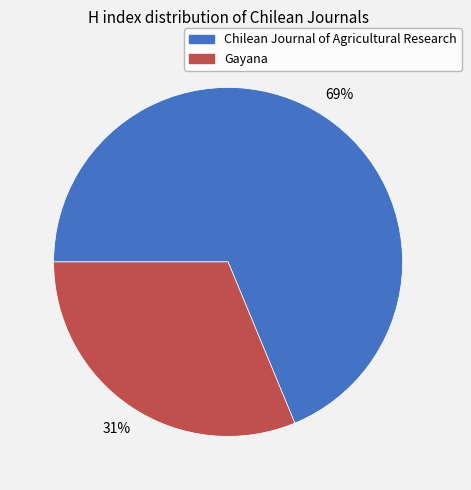

Which slice is the largest?

Chilean Journal of Agricultural Research